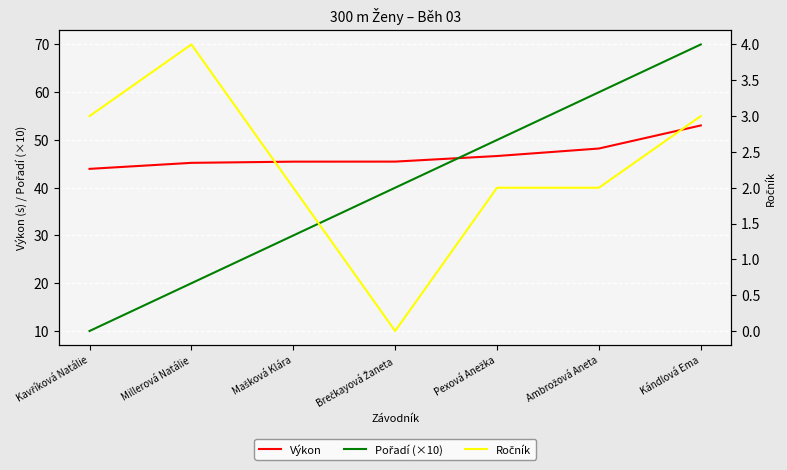

Rank the series at Millerová Natálie from highest to lowest value.

Výkon, Pořadí (×10), Ročník